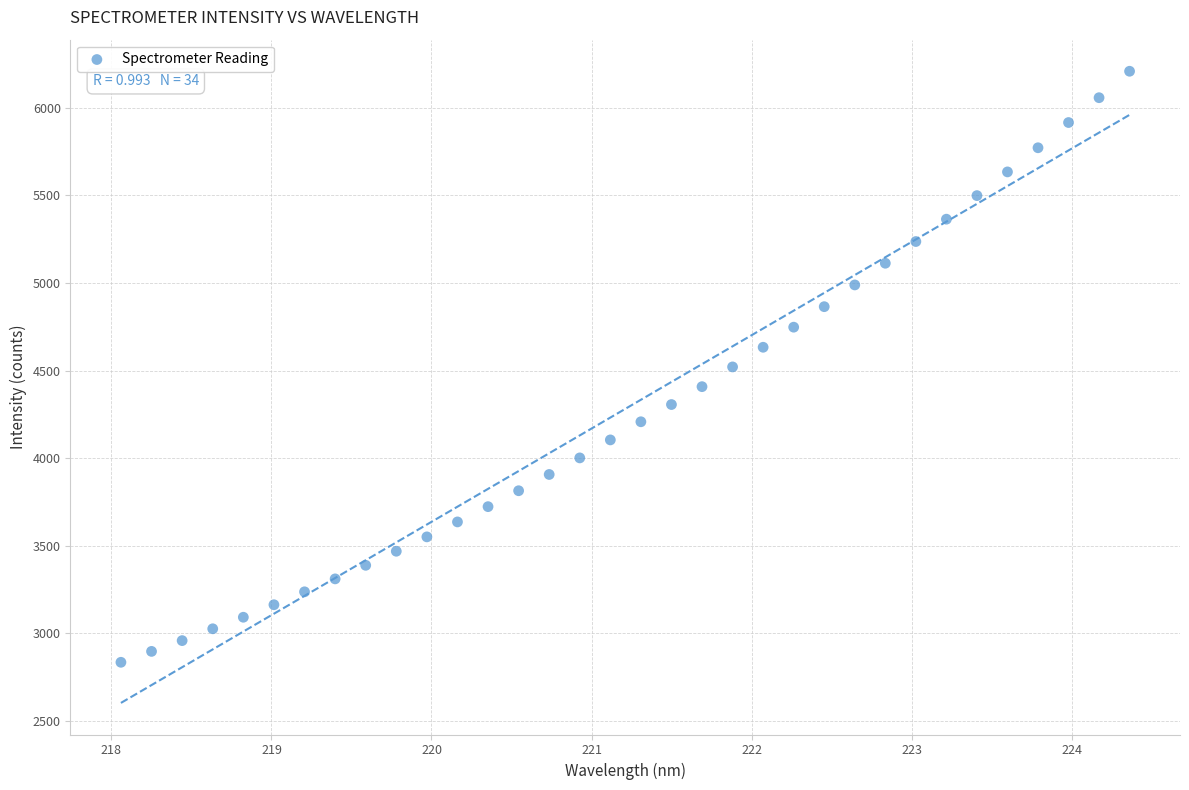

What is the range of Y values (max minus min)?

3375.0